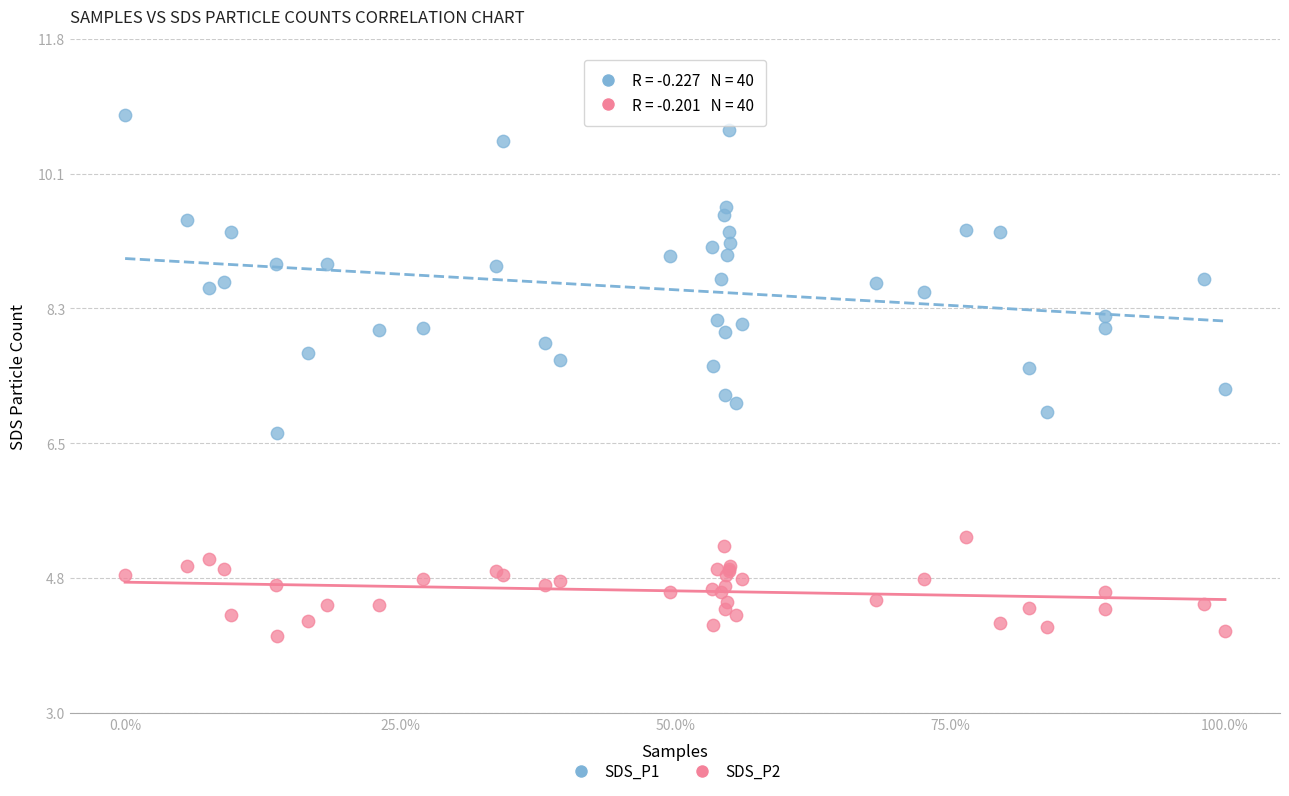

Which series has the widest spread of Y values?

SDS_P1